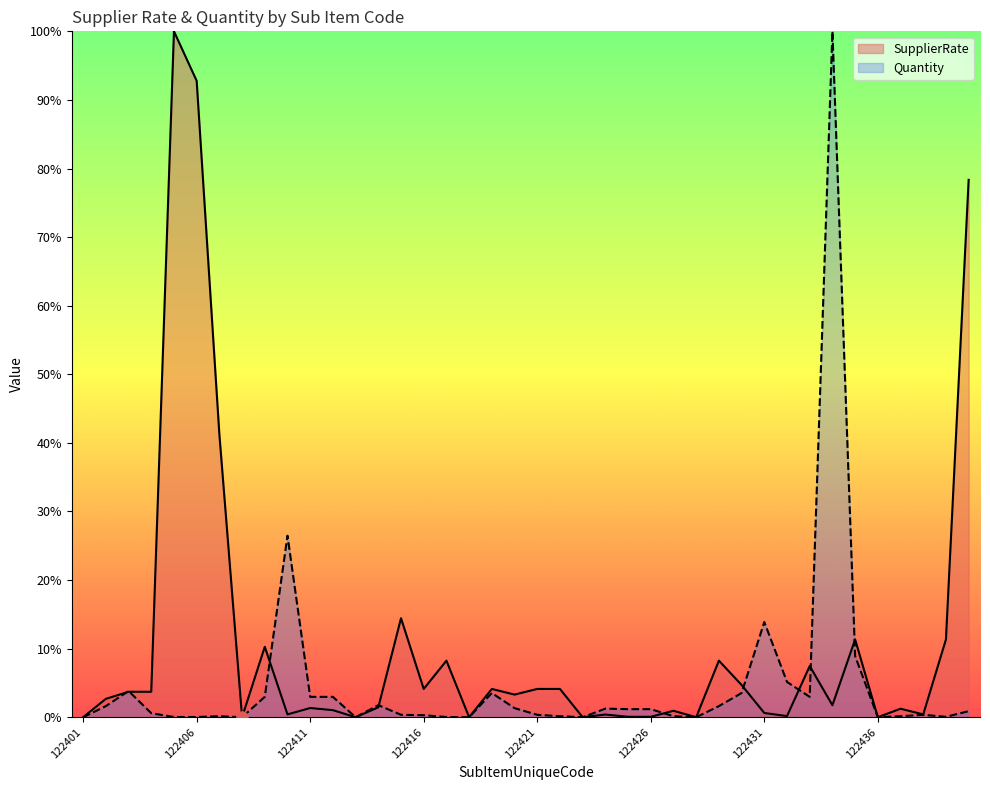

At which category is the sum across all series the highest?

122434